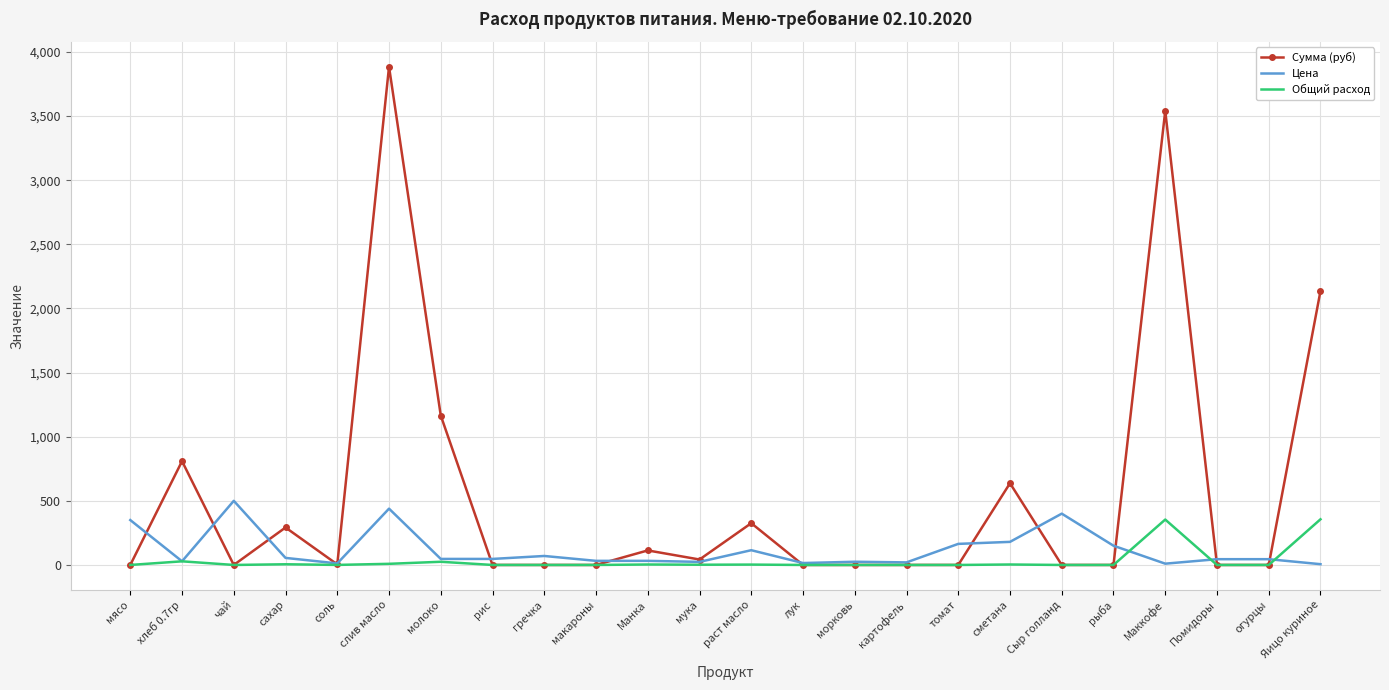

At which label does Сумма (руб) reach its peak?

слив масло